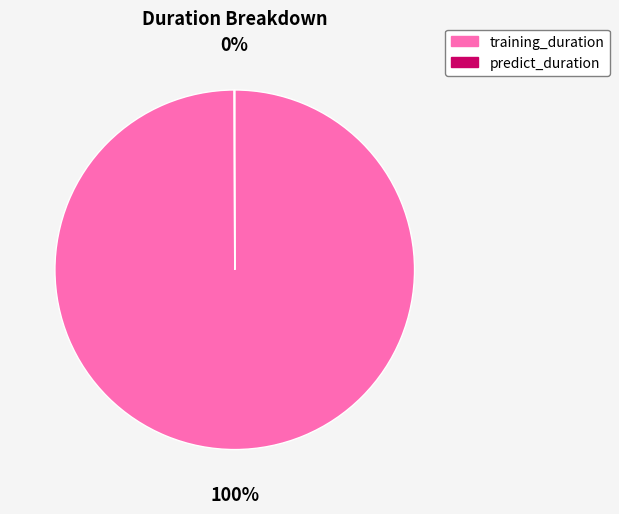

Which slice represents more than half of the pie?

training_duration